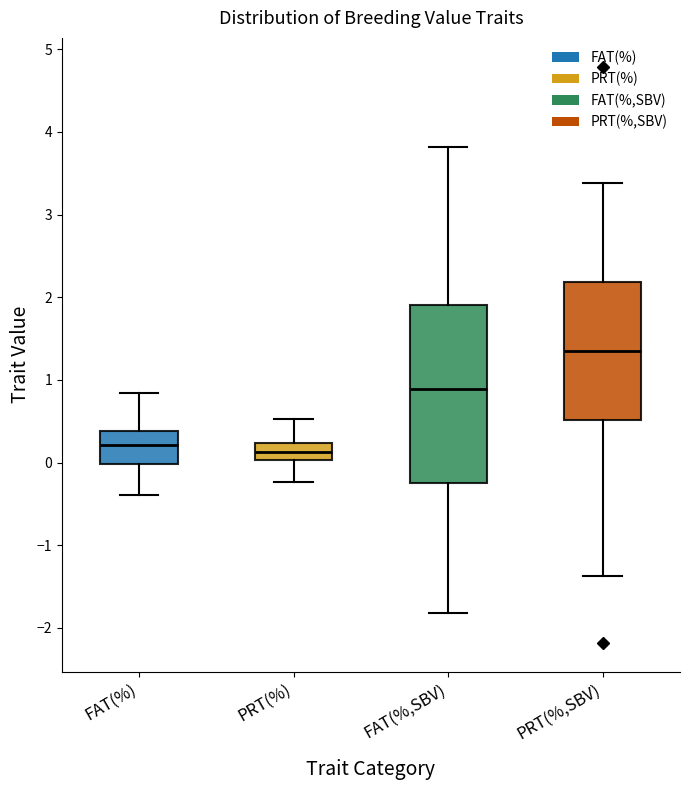

Where is the upper edge of the box for PRT(%,SBV) on the y-axis? The values are not printed on the chart, so give them approximately, as read against the axis.

2.2